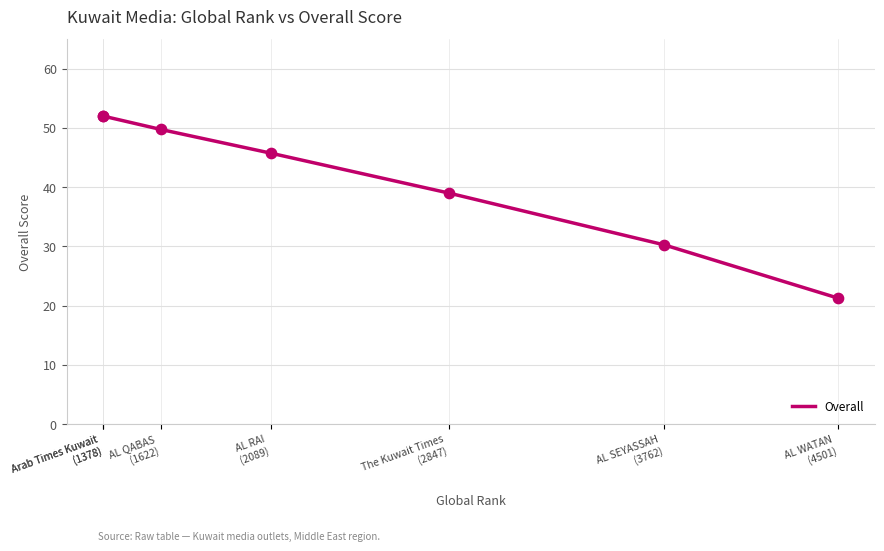

Approximately how many times larger is the value at Arab Times Kuwait
(1378) compared to AL SEYASSAH
(3762)?

1.7